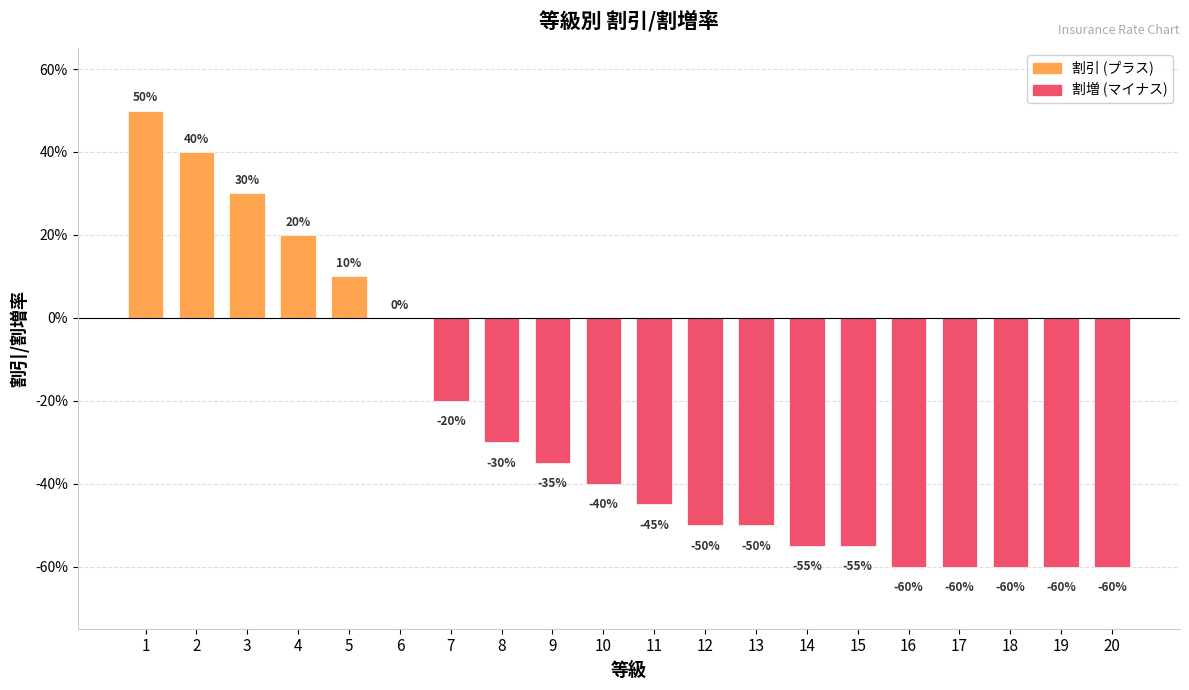

Where is the data nearest to the value 0?

6